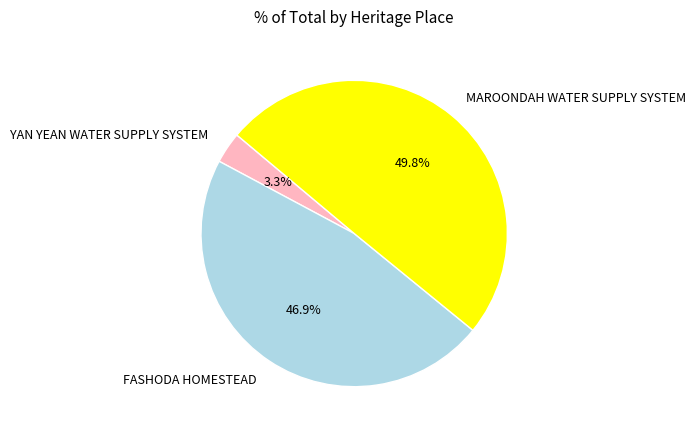

What portion of the pie excludes MAROONDAH WATER SUPPLY SYSTEM?

50.2%